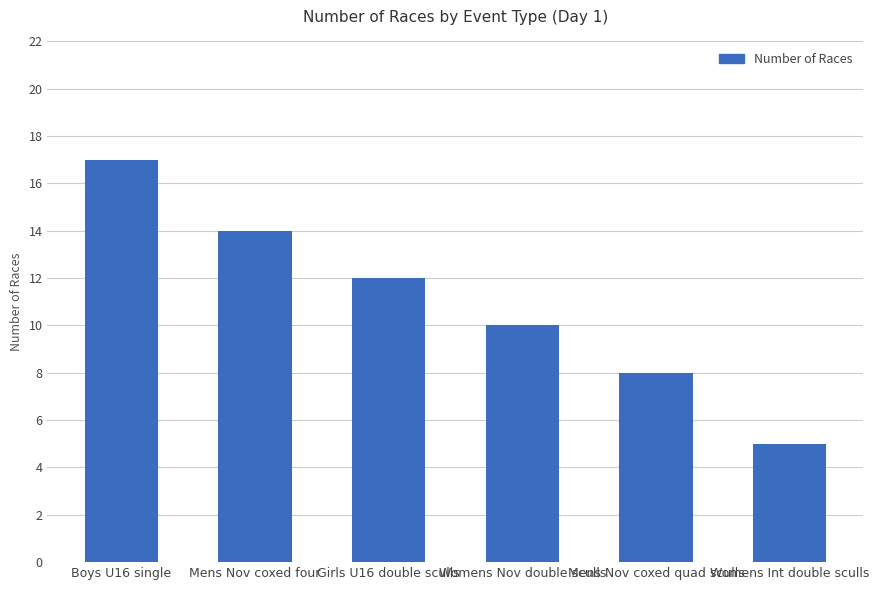

What is the change in value from Boys U16 single to Mens Nov coxed quad sculls?

-9